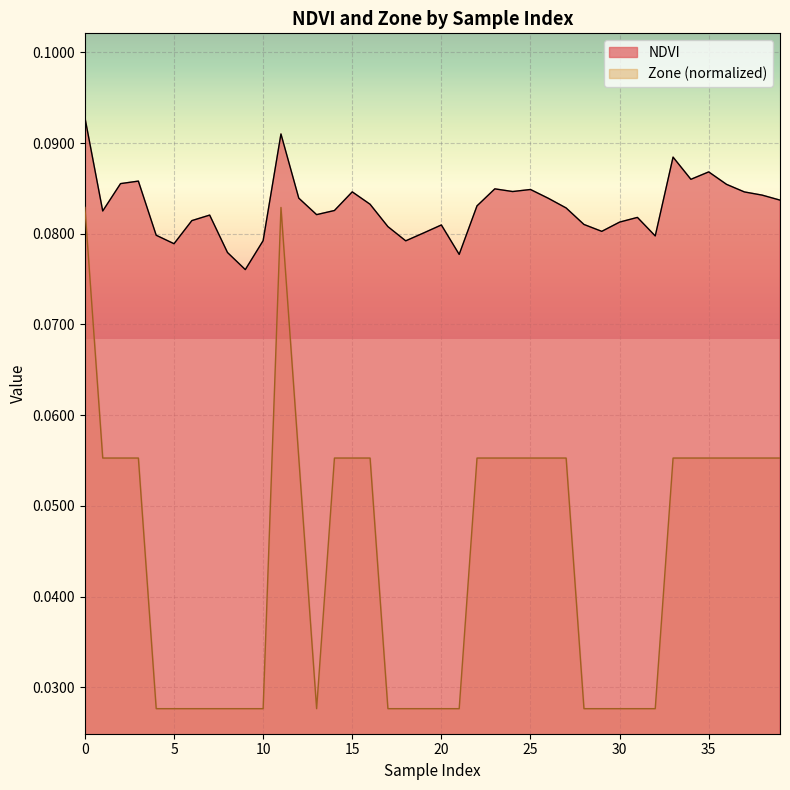

At which label is NDVI closest to 0?

9